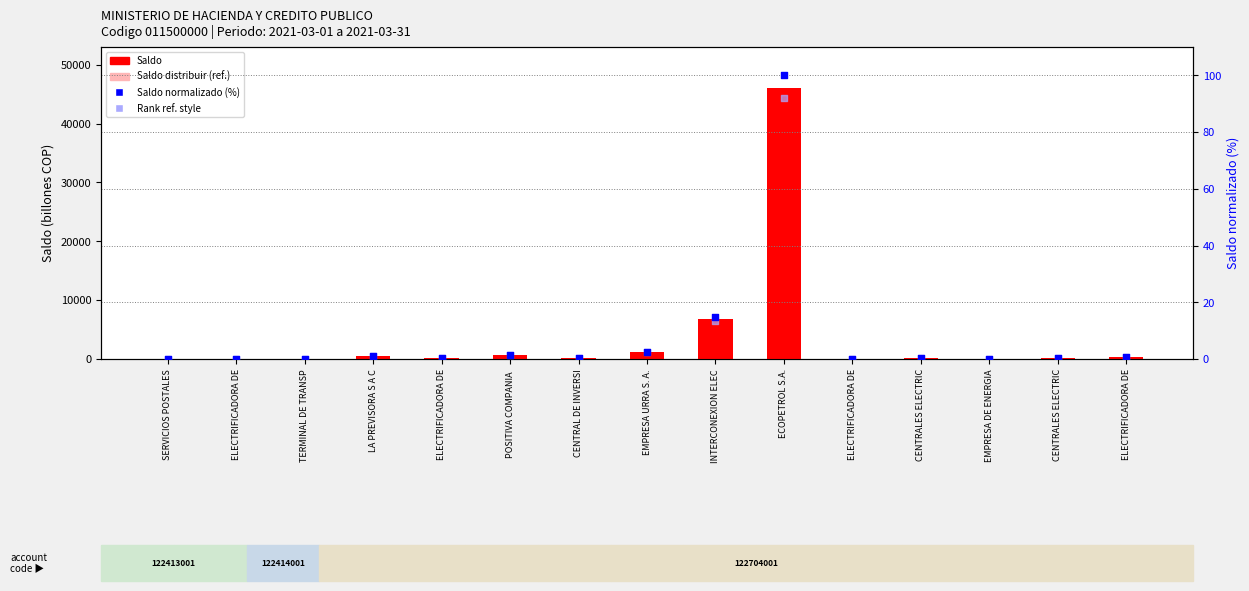

Is the value of Saldo normalizado (%) at EMPRESA DE ENERGIA greater than the value of Rank ref. (ABSENT style) at ELECTRIFICADORA DE?

Yes